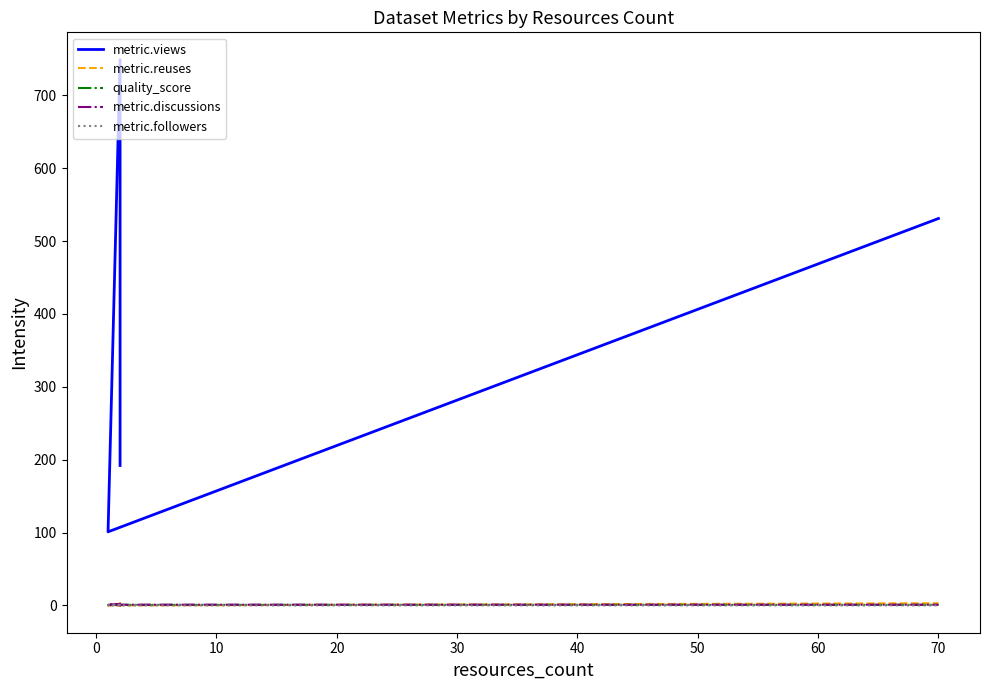

Reading left to right, list all the values displayed in this chart.

metric.views: 192.0	325.0	749.0	101.0	531.0
metric.reuses: 1.0	3.0	2.0	0.0	3.0
quality_score: 0.6	0.6	0.4	0.8	0.8
metric.discussions: 2.0	0.0	2.0	1.0	1.0
metric.followers: 0.0	0.0	1.0	0.0	0.0